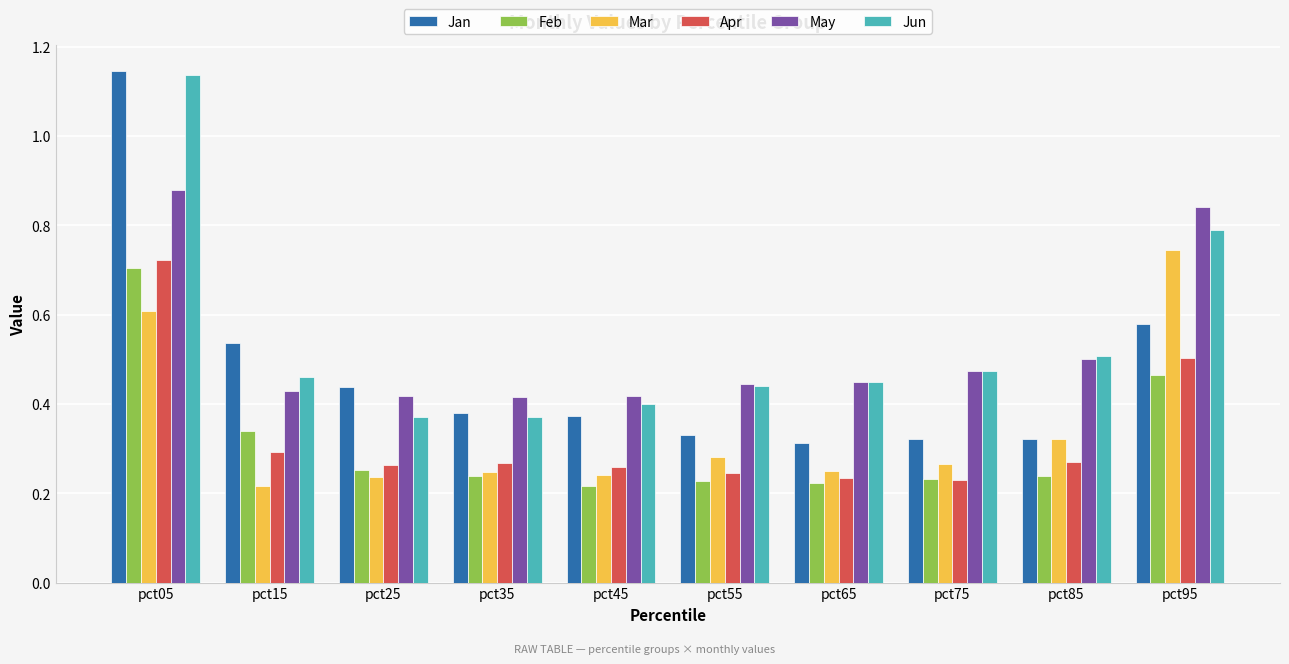

How many bars are there in total?

60